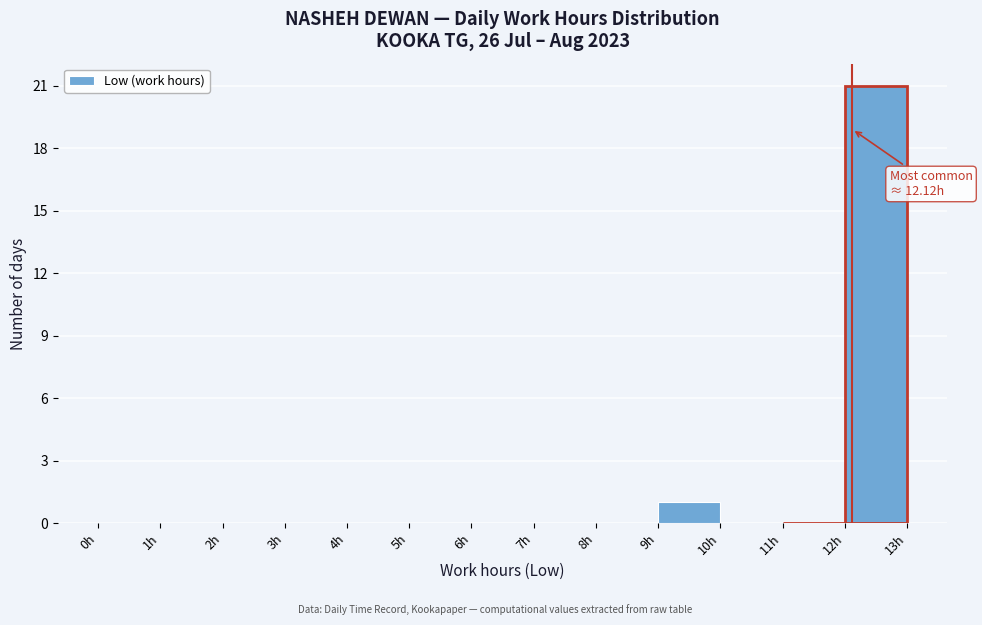

Over which range of the x-axis is the bar tallest?

12 to 13